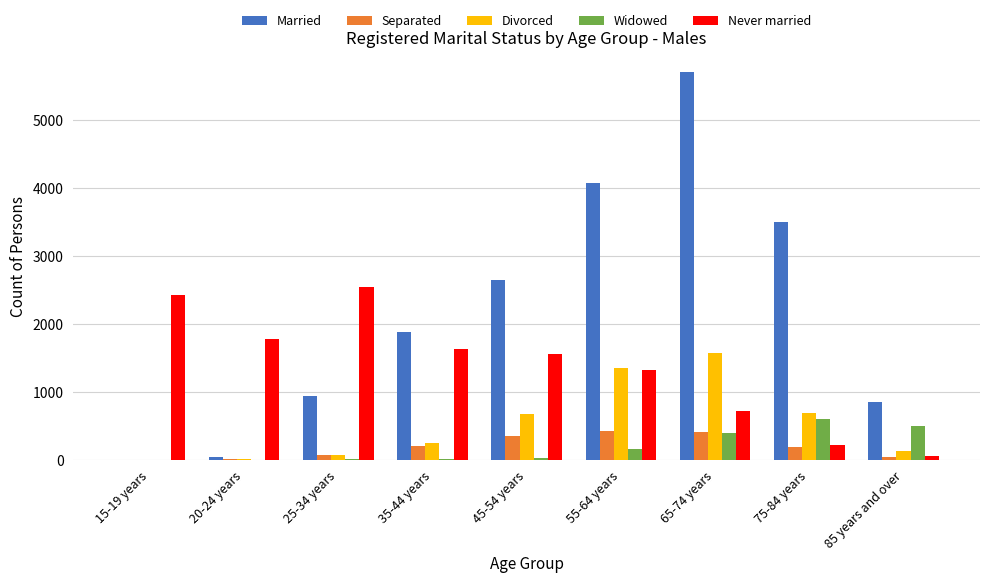

Which series changed the most between 20-24 years and 25-34 years?

Married